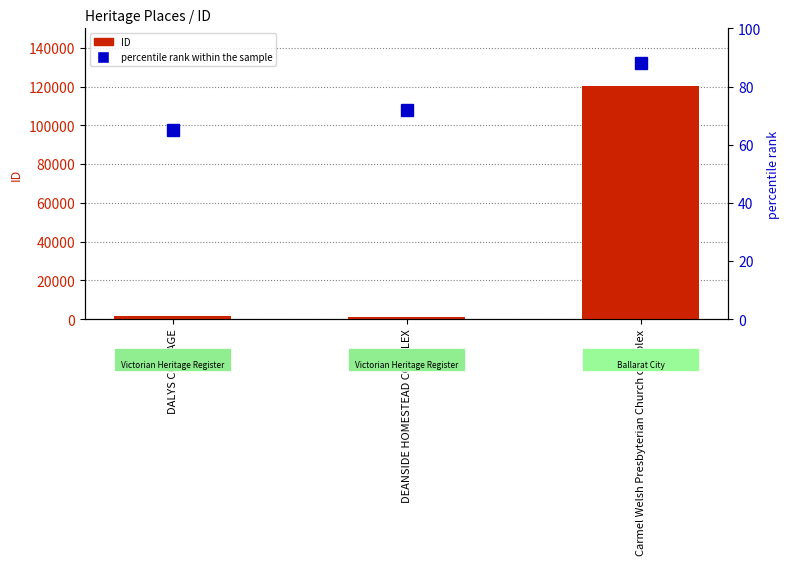

Reading right to left, transcribe all the data shown in this chart.

ID: Carmel Welsh Presbyterian Church complex=120333	DEANSIDE HOMESTEAD COMPLEX=992	DALYS COTTAGE=1572
percentile rank within the sample: Carmel Welsh Presbyterian Church complex=88	DEANSIDE HOMESTEAD COMPLEX=72	DALYS COTTAGE=65